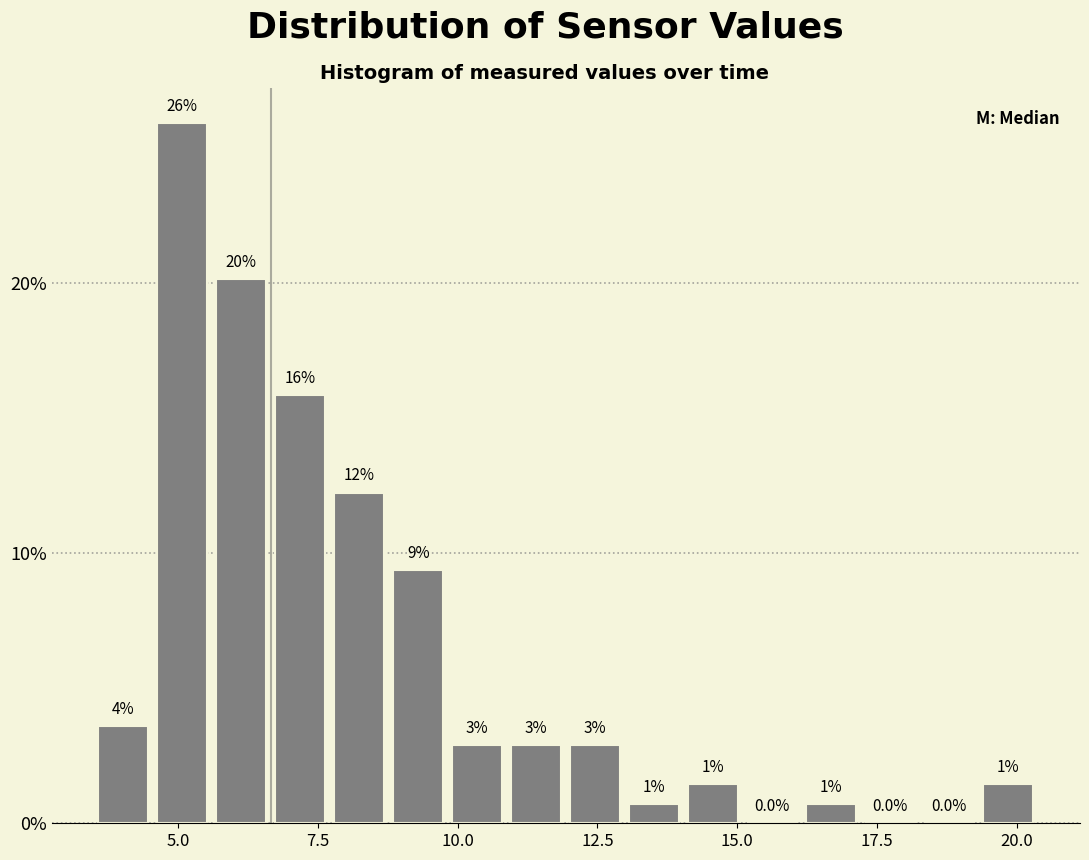

Read against the x-axis, roughly where is the centre of the tallest bar?

5.0